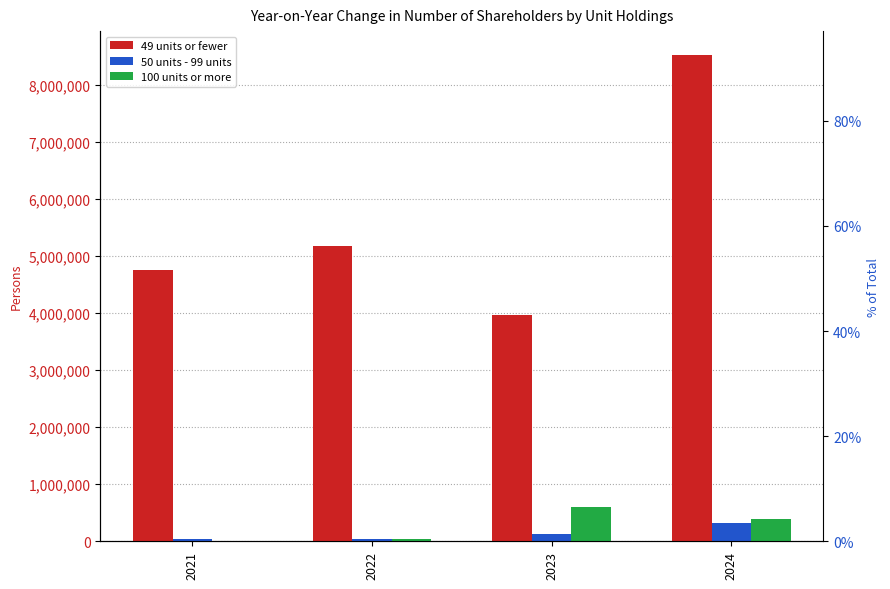

Reading right to left, transcribe all the data shown in this chart.

49 units or fewer: 2024=8524229	2023=3971990	2022=5174370	2021=4765242
50 units - 99 units: 2024=312734	2023=125307	2022=43786	2021=48324
100 units or more: 2024=384318	2023=593718	2022=39043	2021=12385